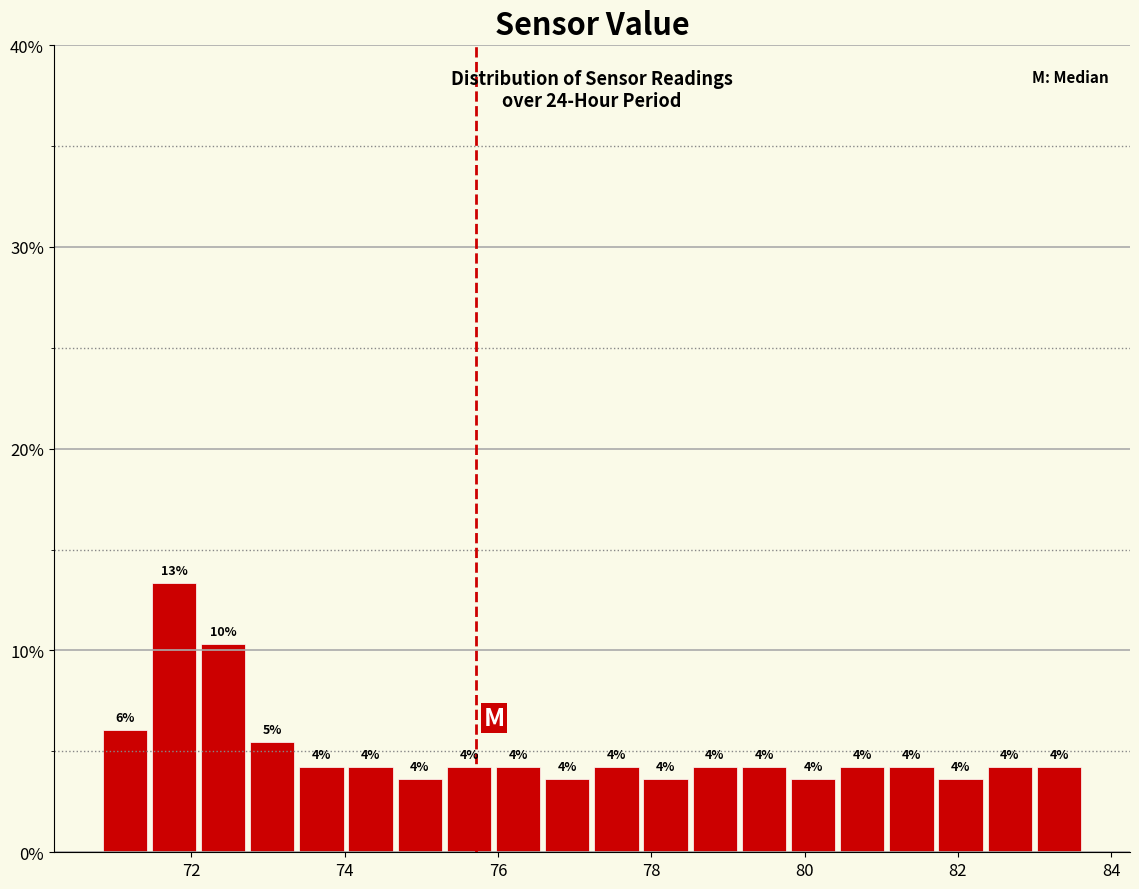

Read against the x-axis, roughly where is the centre of the tallest bar?

71.8